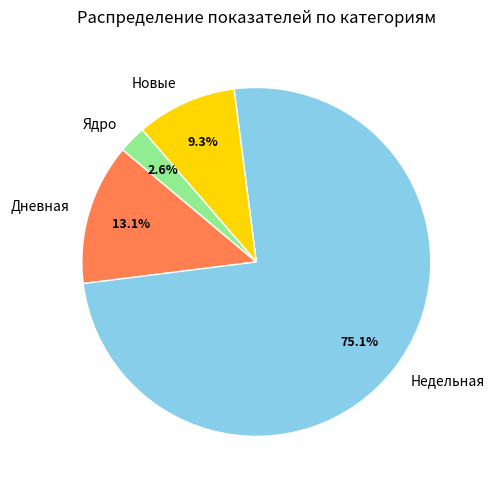

How many segments does this pie chart have?

4